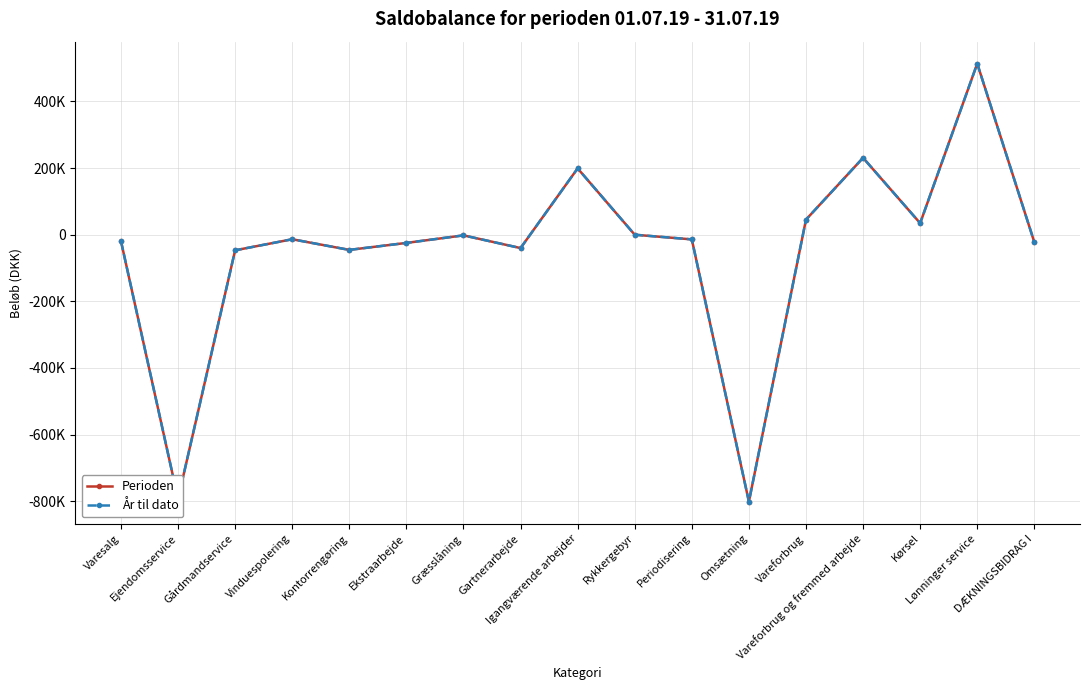

Is this an area chart (filled region under the line)?

No